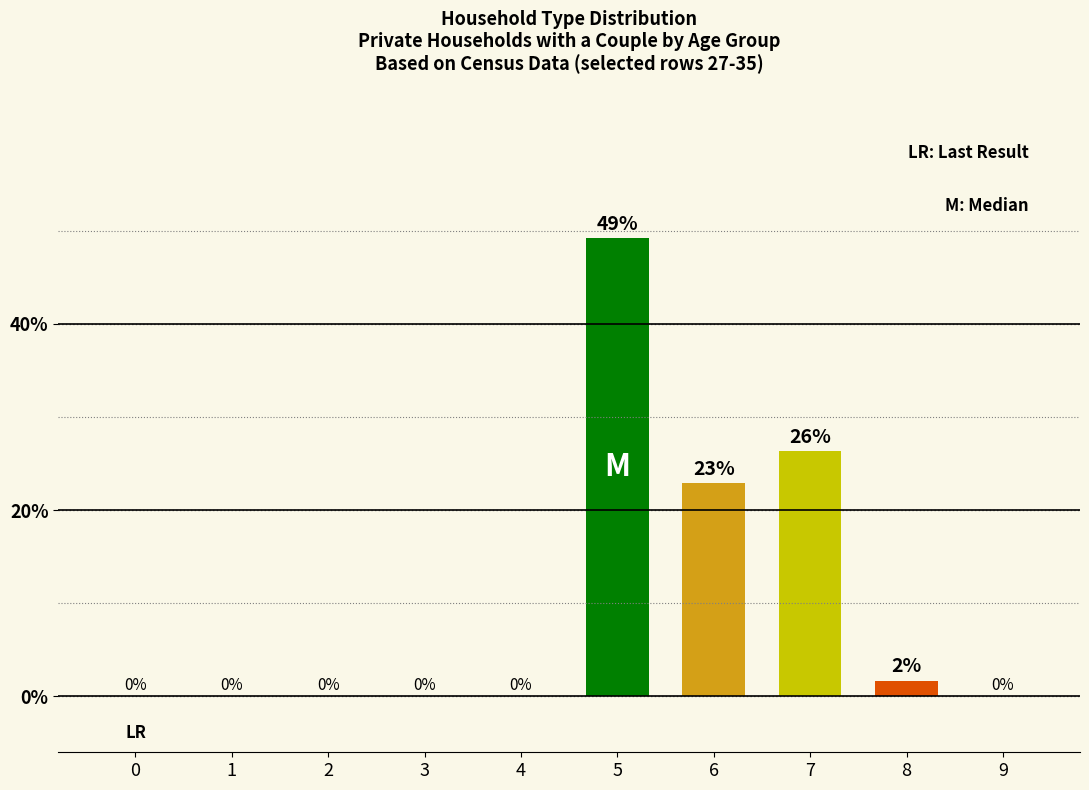

Are the bars horizontal?

No